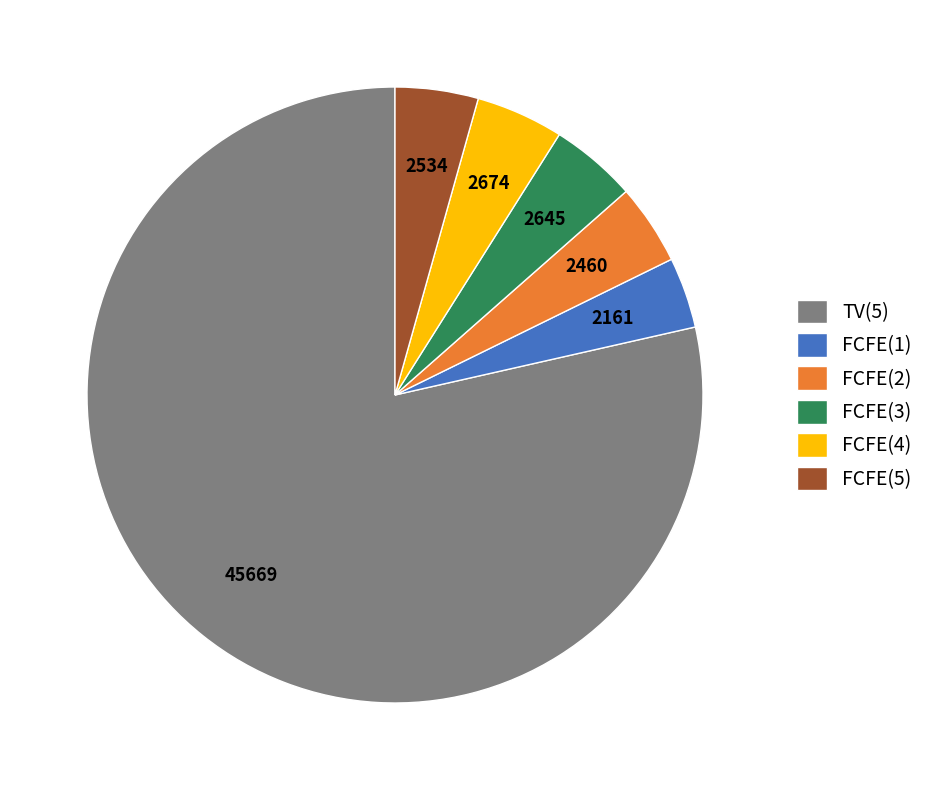

Combined, do FCFE(4) and TV(5) account for over 50%?

Yes